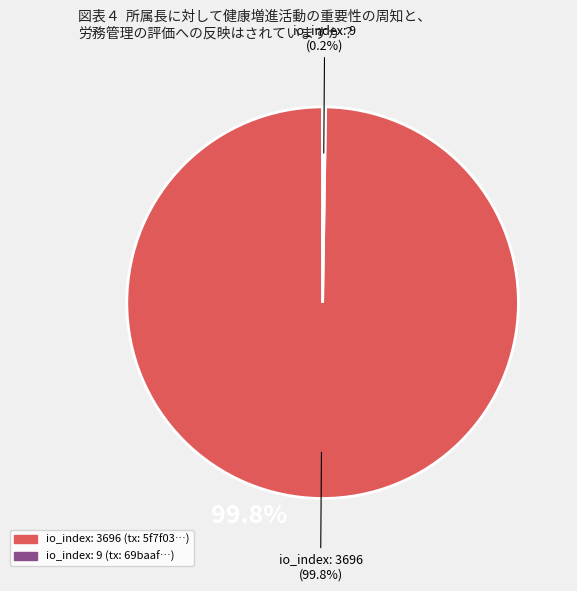

Is there any slice that represents more than half of the pie?

Yes